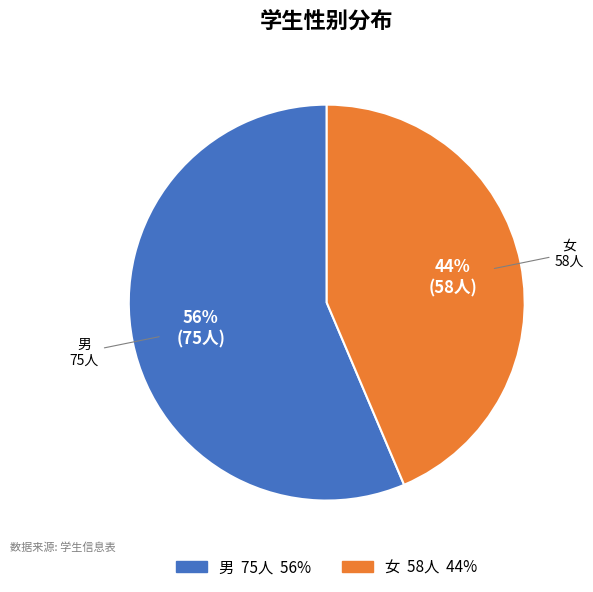

True or false: 女 accounts for 44% of the total.

True